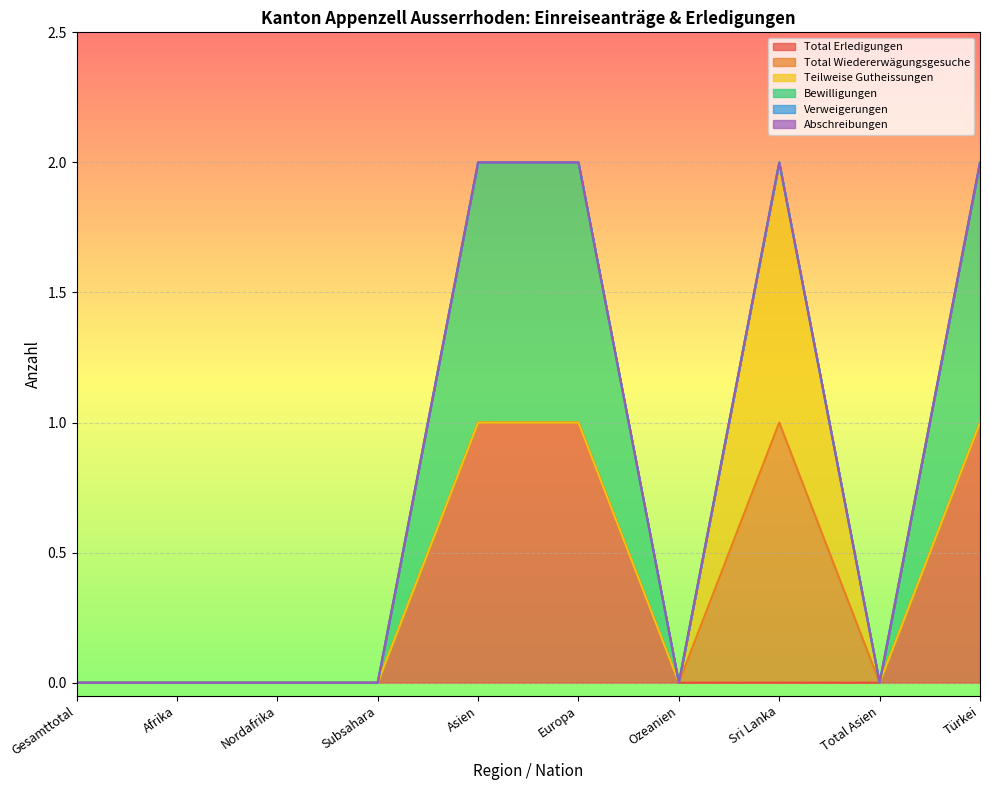

Reading right to left, transcribe all the data shown in this chart.

Total Erledigungen: 1	0	0	0	1	1	0	0	0	0
Total Wiedererwägungsgesuche: 0	0	1	0	0	0	0	0	0	0
Teilweise Gutheissungen: 0	0	1	0	0	0	0	0	0	0
Bewilligungen: 1	0	0	0	1	1	0	0	0	0
Verweigerungen: 0	0	0	0	0	0	0	0	0	0
Abschreibungen: 0	0	0	0	0	0	0	0	0	0